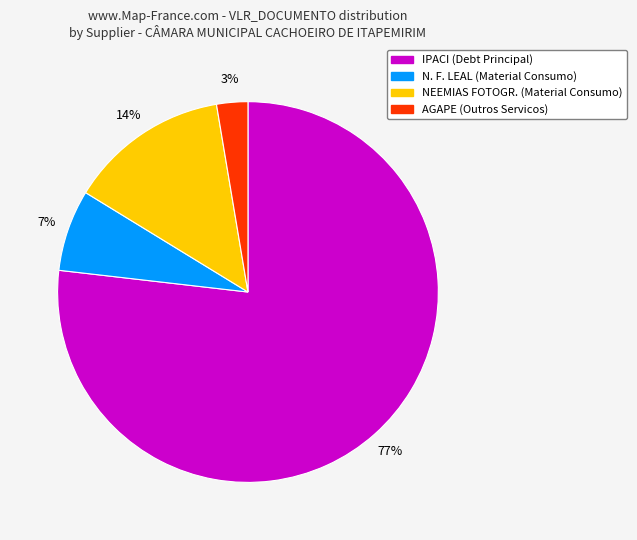

To the nearest percent, what is the average slice percentage?

25%